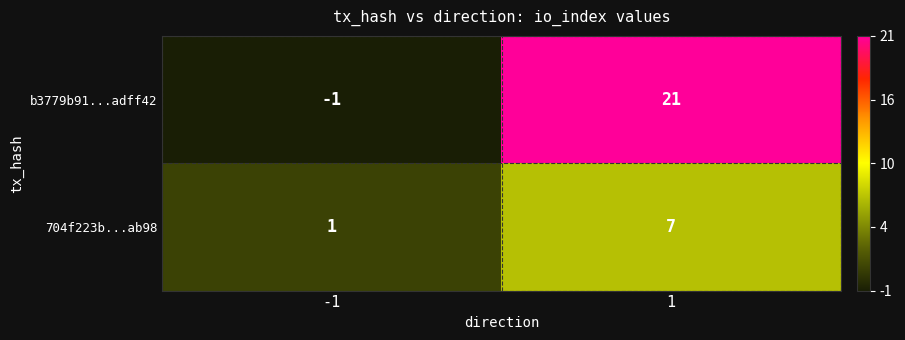

How many categories are shown in the chart?

2